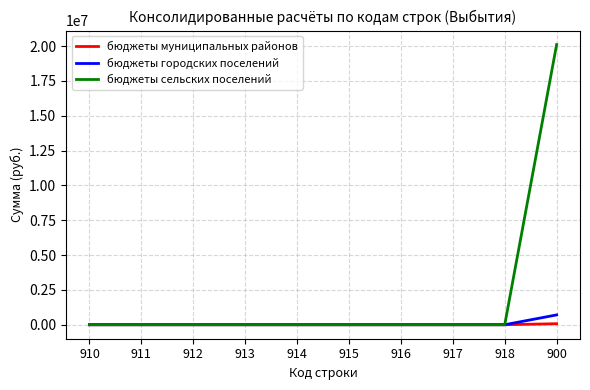

What is the average value of the бюджеты сельских поселений series?

2010537.2